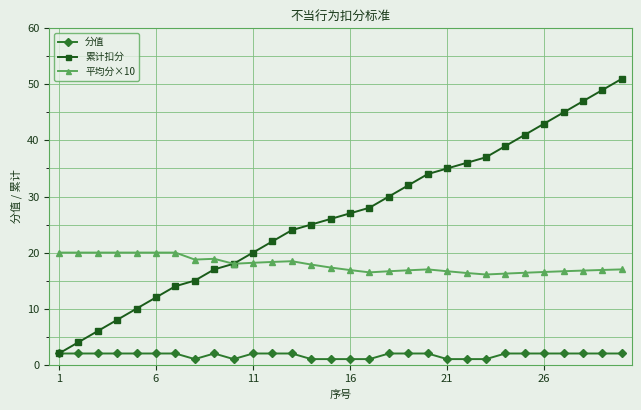

List the series in order of their overall mean, lowest first.

分值, 平均分×10, 累计扣分